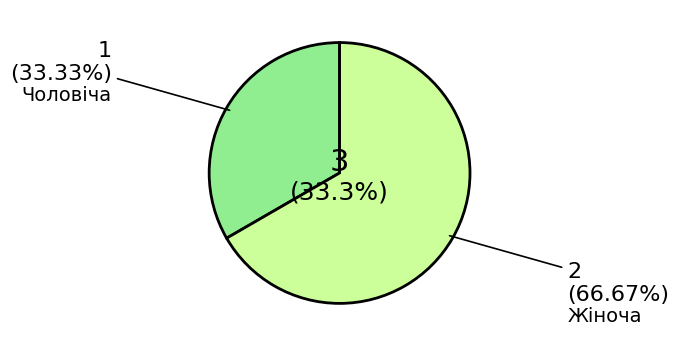

To the nearest percent, what is the difference between the Чоловіча and Жіноча slice percentages?

33%